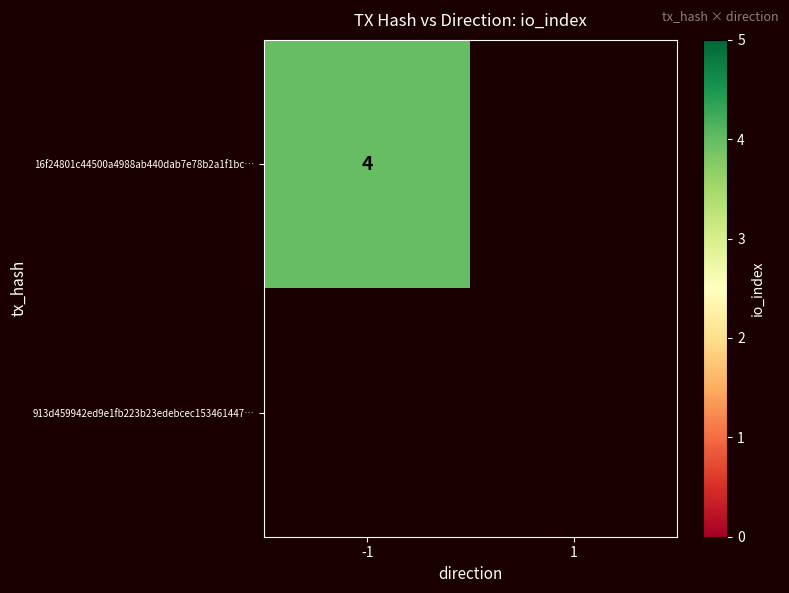

At -1, list the series in order from largest to smallest.

16f24801c44500a4988ab440dab7e78b2a1f1bc, 913d459942ed9e1fb223b23edebcec153461447